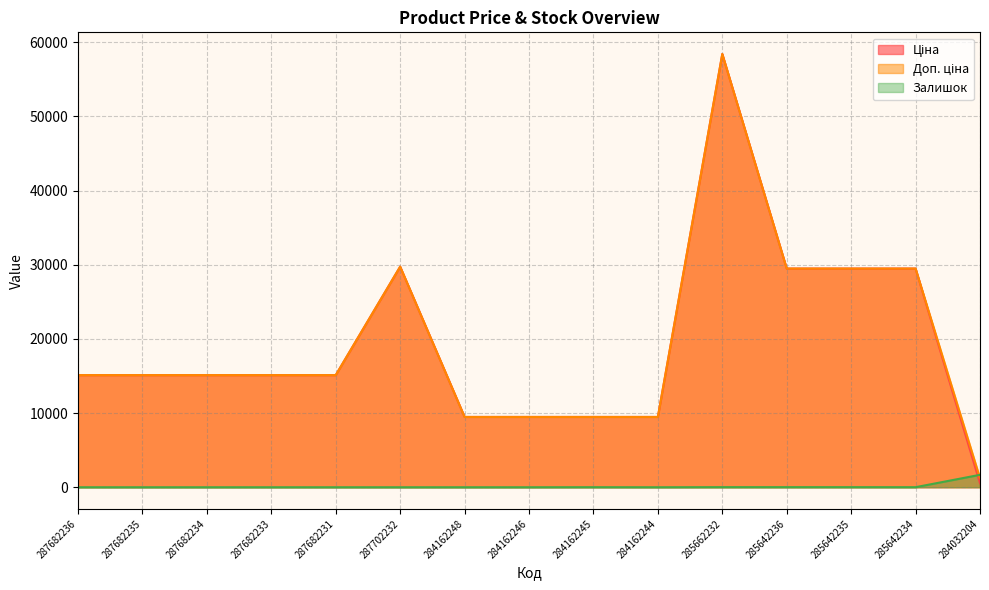

The value of Залишок at 285642236 is 21.3. True or false?

False